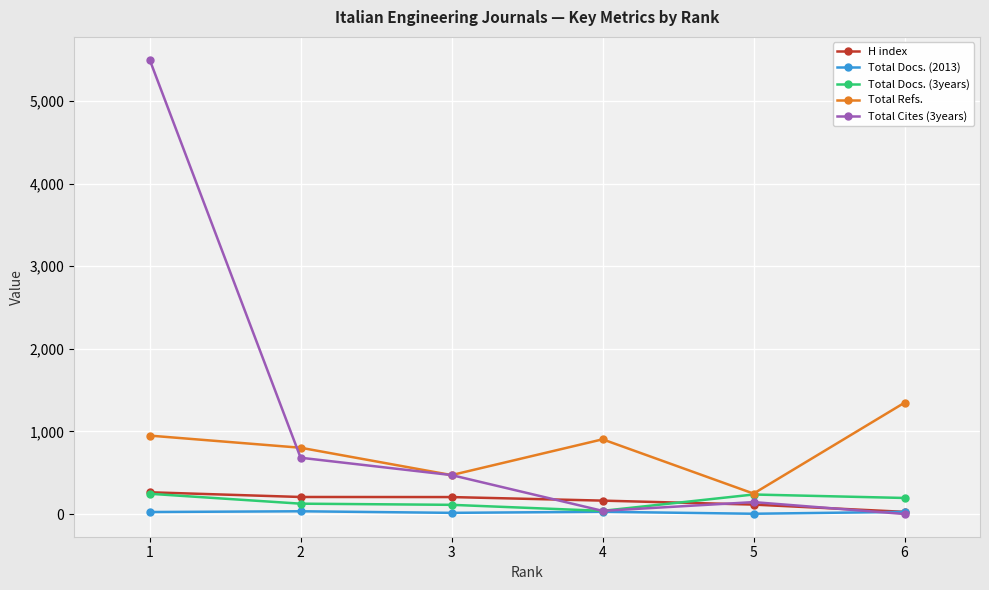

Which series has the largest range (max minus min)?

Total Cites (3years)